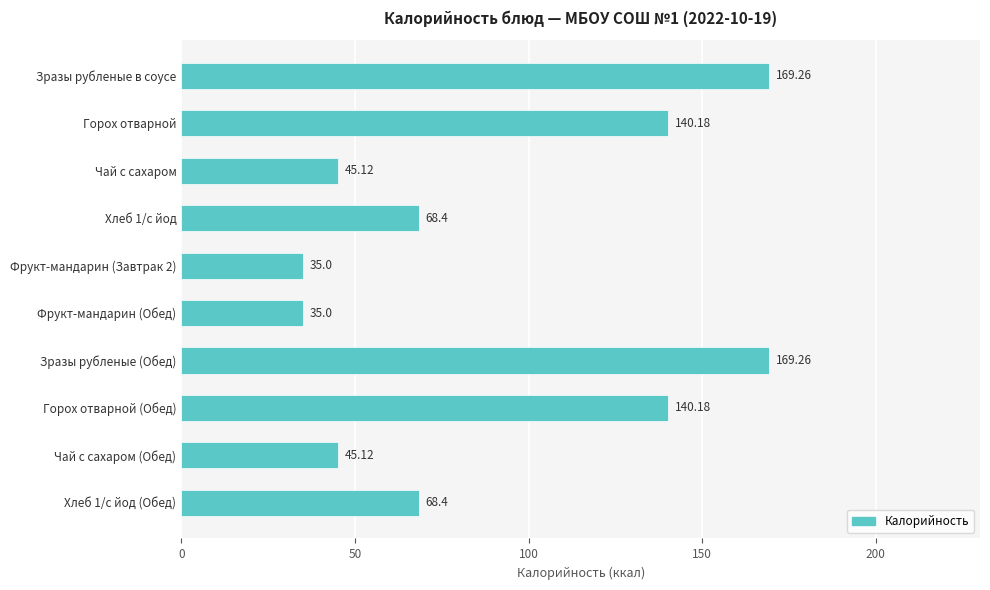

What is the change in value from Зразы рубленые в соусе to Хлеб 1/с йод (Обед)?

-100.9